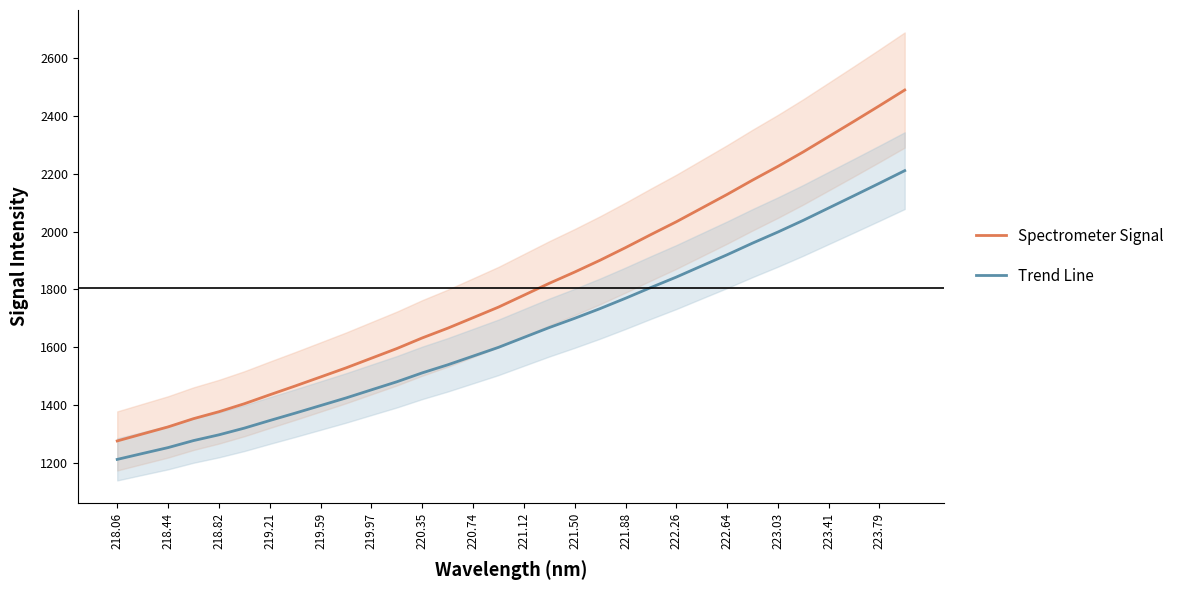

Reading left to right, list all the values displayed in this chart.

Spectrometer Signal: 1276.3	1300.7	1324.9	1353.4	1377.4	1405.0	1436.0	1466.4	1497.6	1529.0	1562.5	1595.9	1632.6	1666.2	1702.5	1739.2	1780.3	1821.5	1860.4	1901.3	1944.8	1990.0	2034.1	2081.4	2128.6	2178.0	2225.6	2275.7	2328.6	2381.5	2435.2	2489.8
Trend Line: 1212.5	1233.0	1253.3	1277.6	1297.5	1320.7	1347.0	1372.5	1398.8	1425.0	1453.1	1481.0	1511.8	1539.5	1569.7	1600.0	1634.3	1668.5	1700.4	1734.0	1769.7	1806.9	1842.9	1881.6	1920.0	1960.2	1998.6	2039.0	2081.7	2124.3	2167.3	2210.9